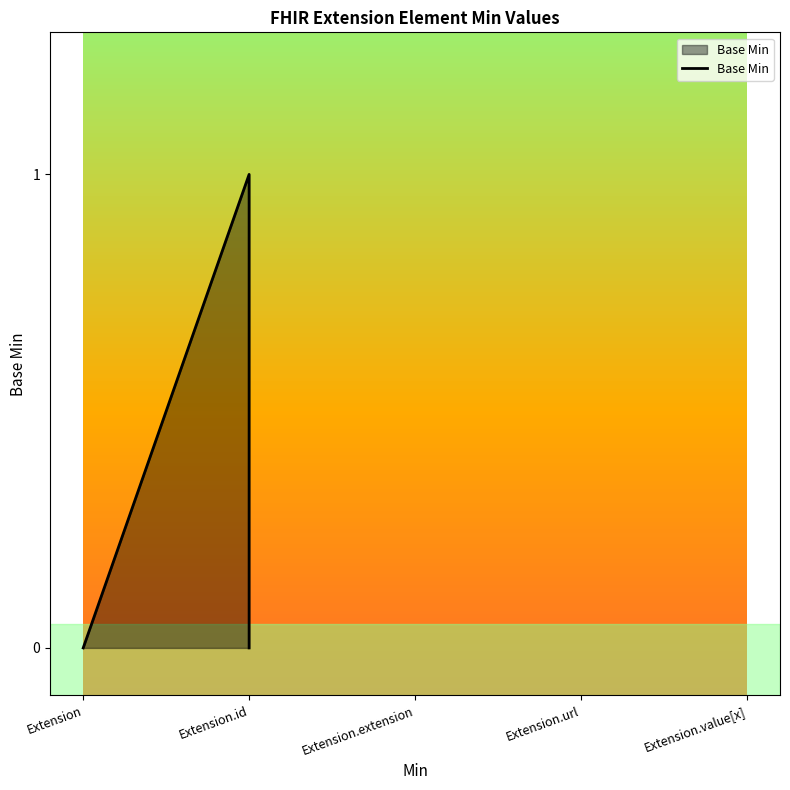

How many interior local peaks (higher than both neighbors) does the data have?

1